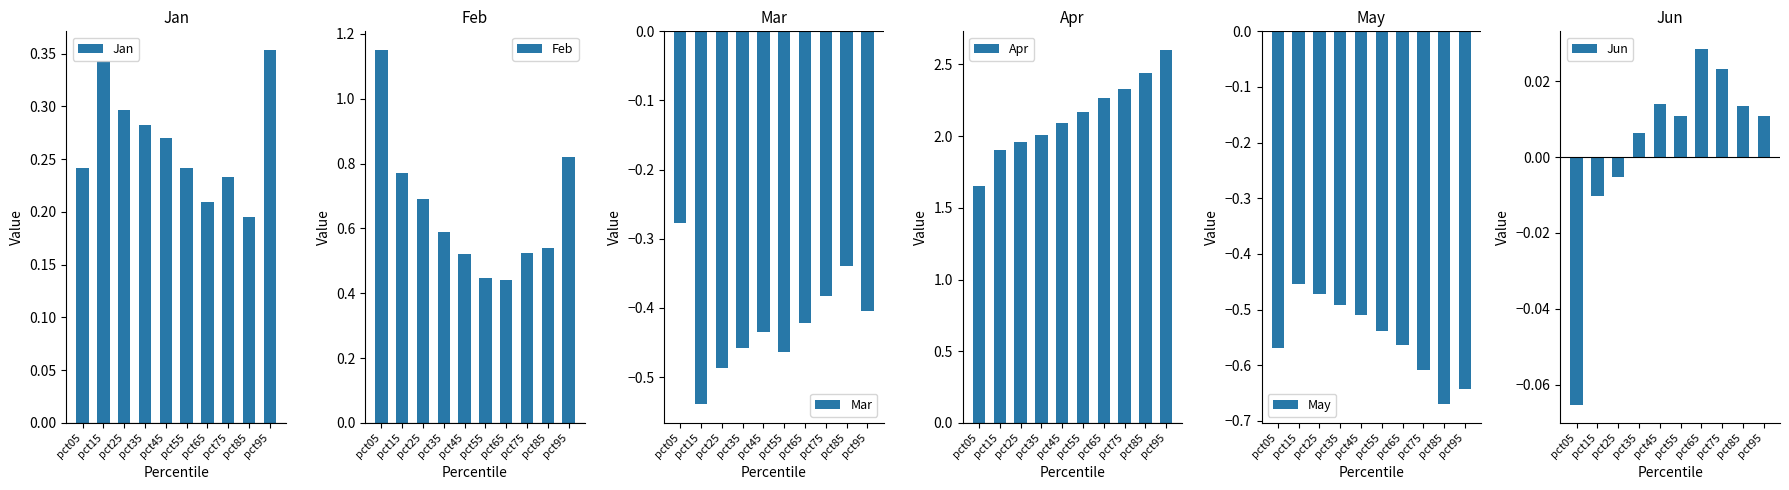

How many series are shown in this chart?

6